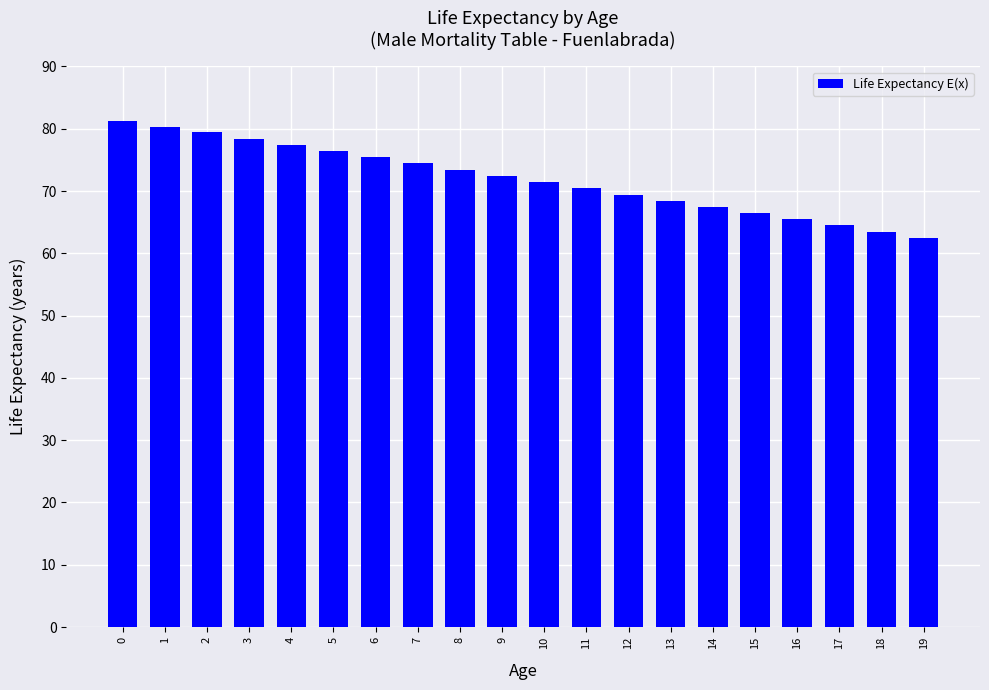

What is the value of the 5th bar from the left?

77.4